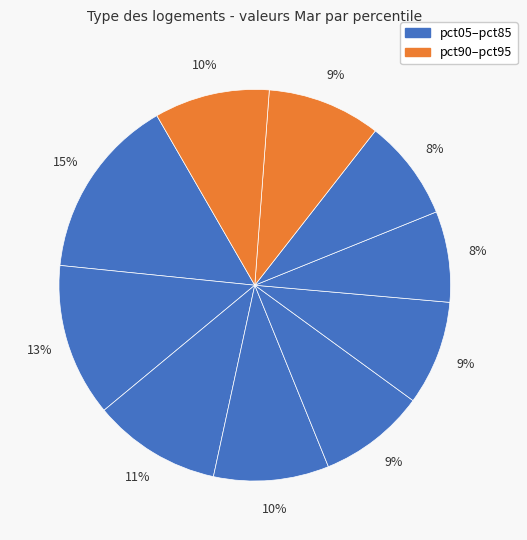

How many segments does this pie chart have?

10